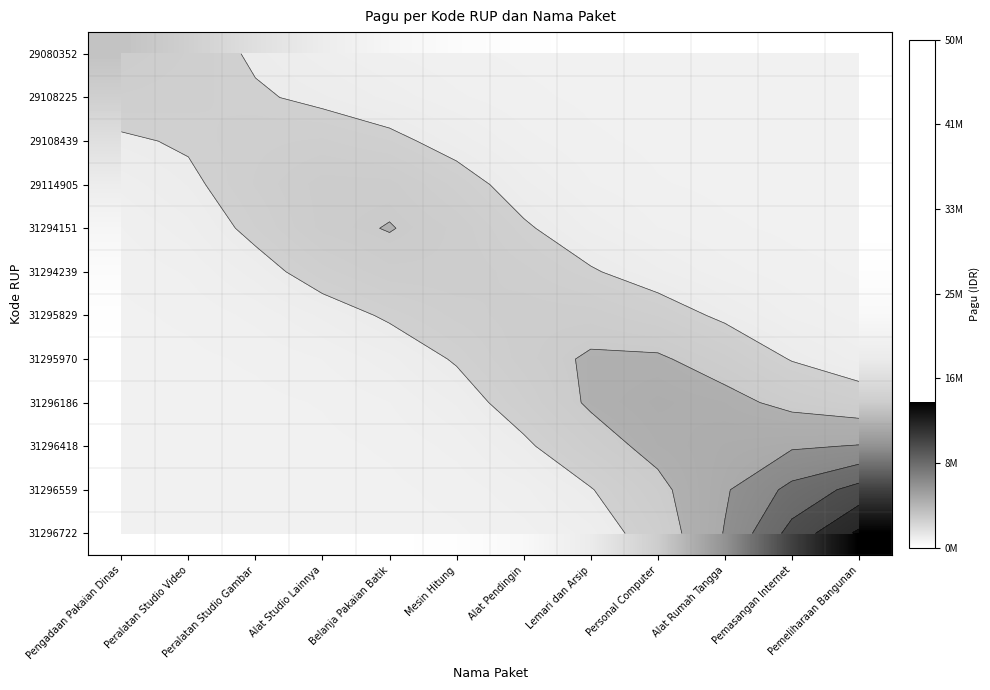

Which label corresponds to the smallest value in the chart?

Pengadaan Pakaian Dinas